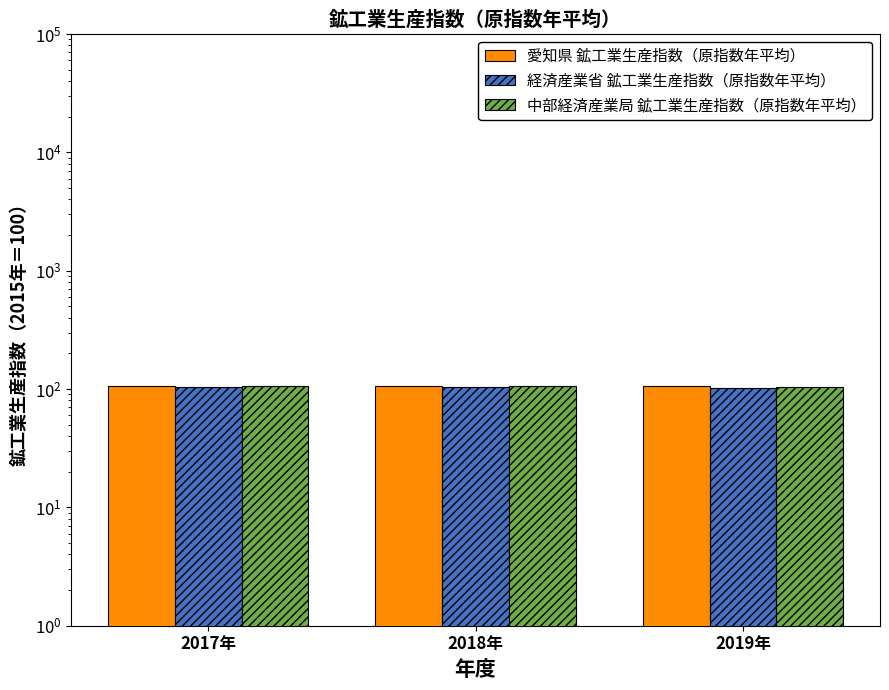

Which series has the largest range (max minus min)?

経済産業省 鉱工業生産指数（原指数年平均）